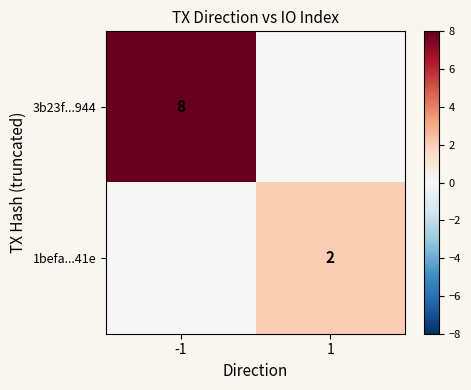

Which series has the largest total across all categories?

3b23f...944